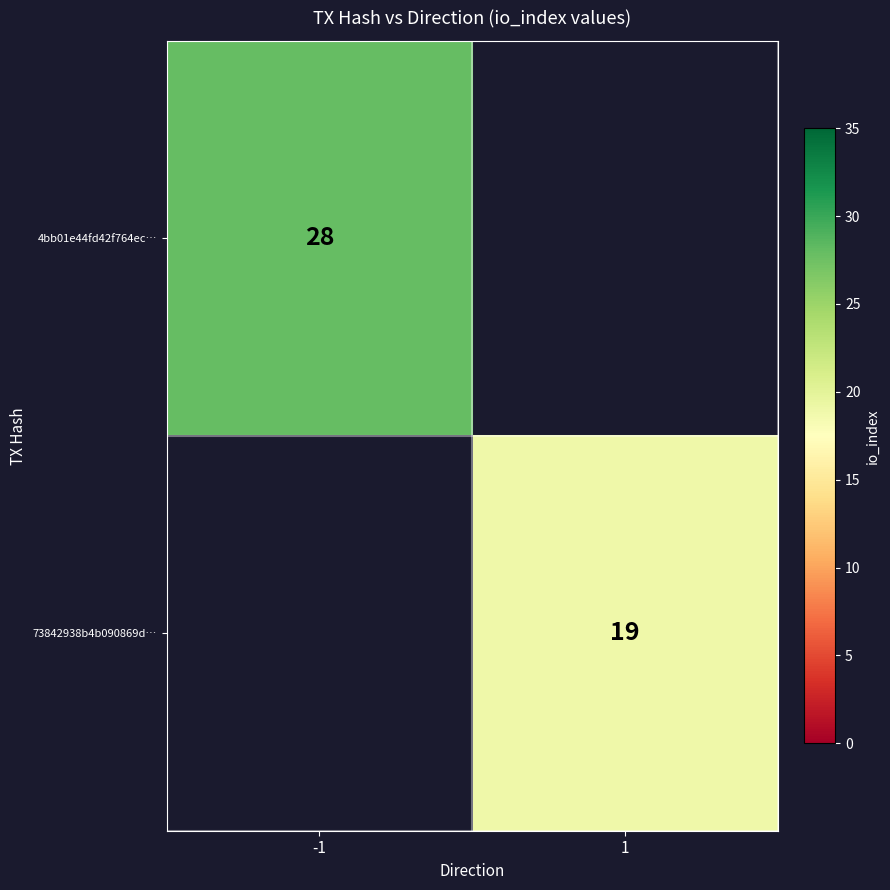

The value of 4bb01e44fd42f764ec… at -1 is 38.2. True or false?

False